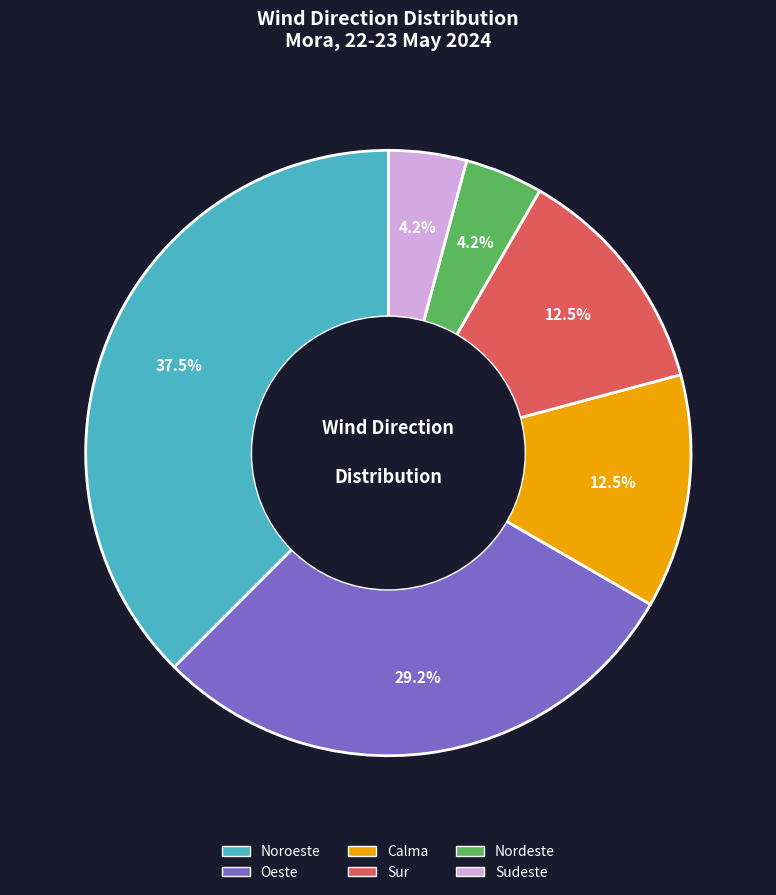

Is there any slice that represents more than half of the pie?

No